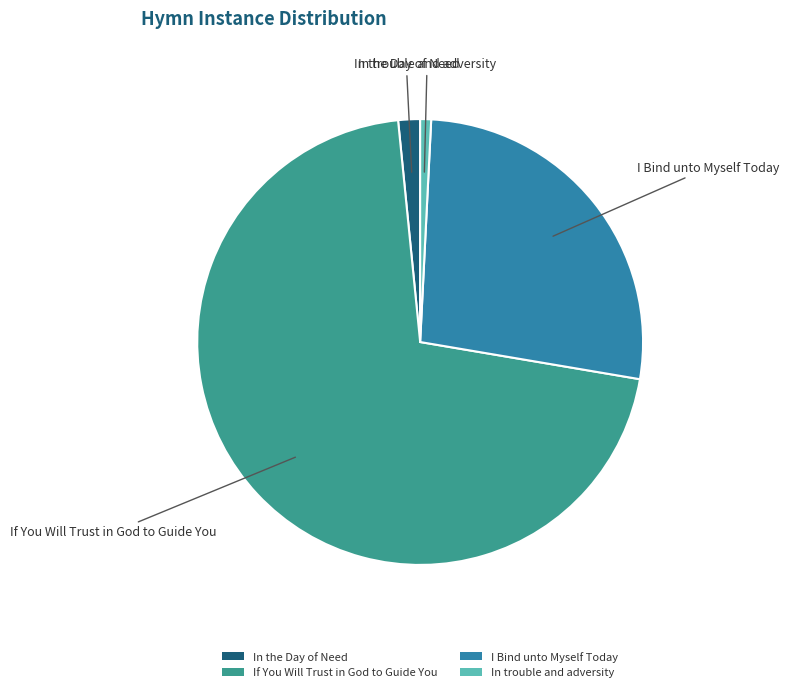

What is the majority slice?

If You Will Trust in God to Guide You